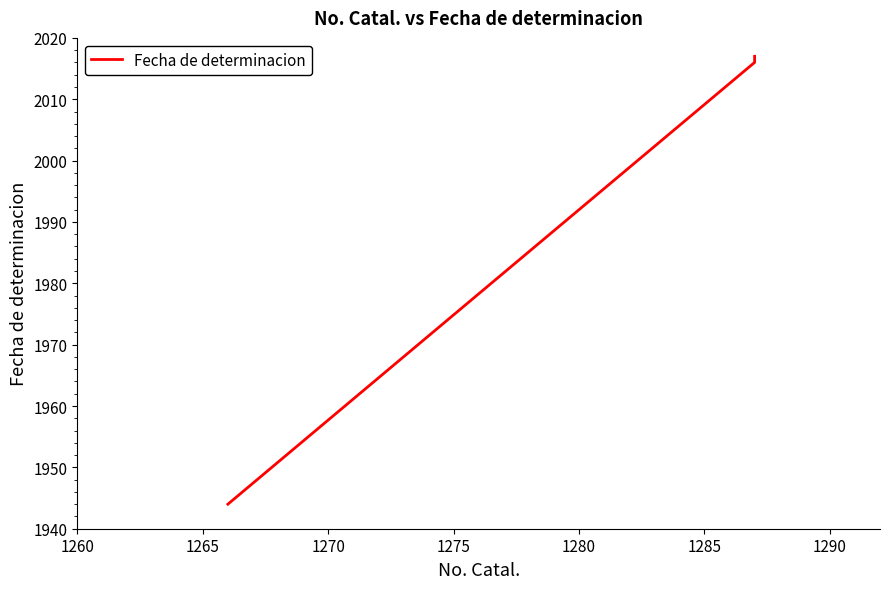

Reading left to right, list all the values displayed in this chart.

1944	2016	2017